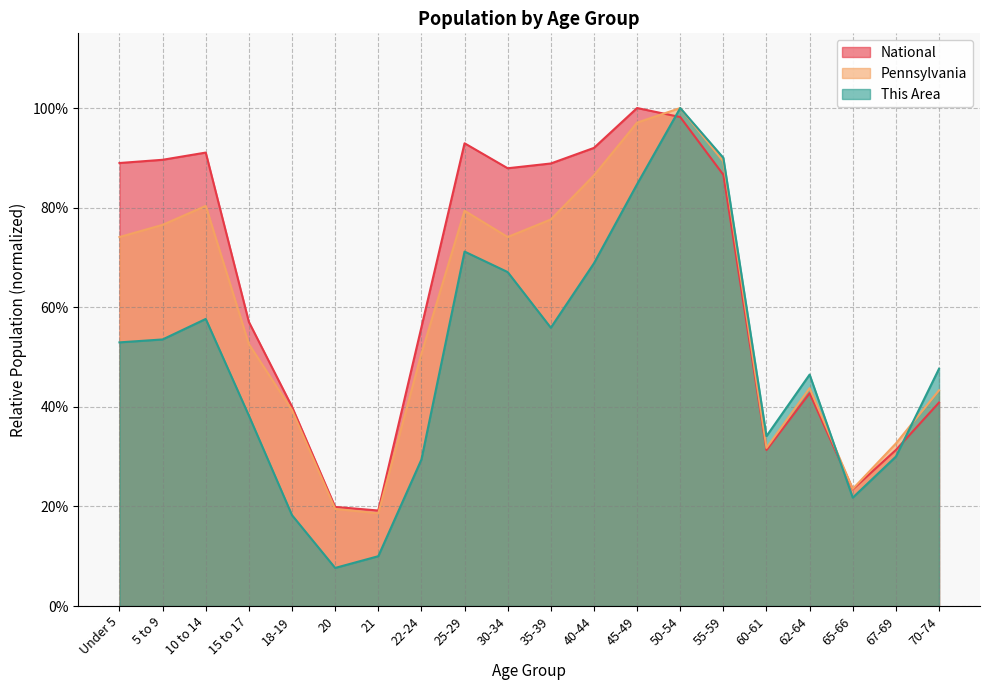

What is the label of the 9th point from the left?

25-29